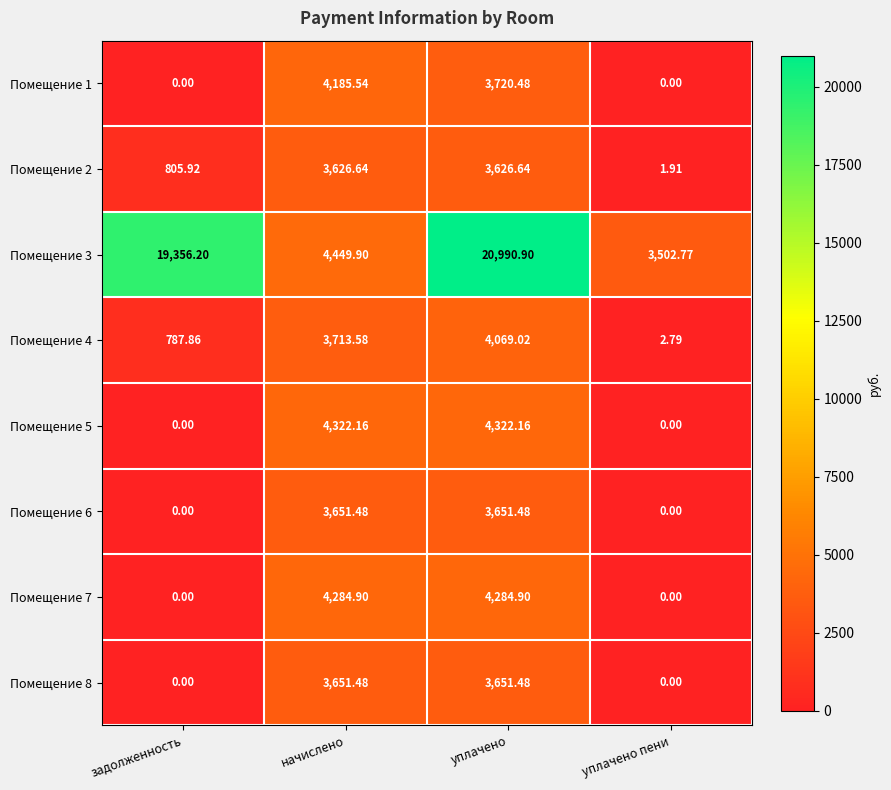

What is the spread (max minus min) of values at начислено?

823.3